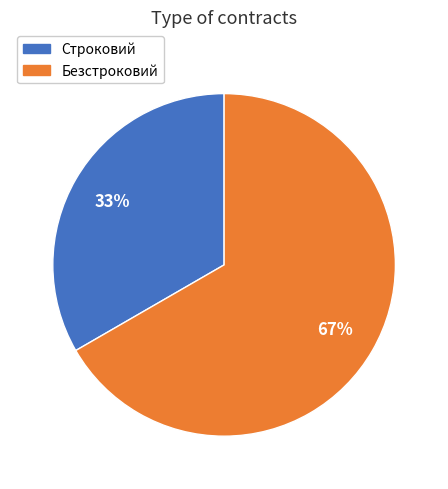

To the nearest percent, what percentage of the pie is Безстроковий?

67%